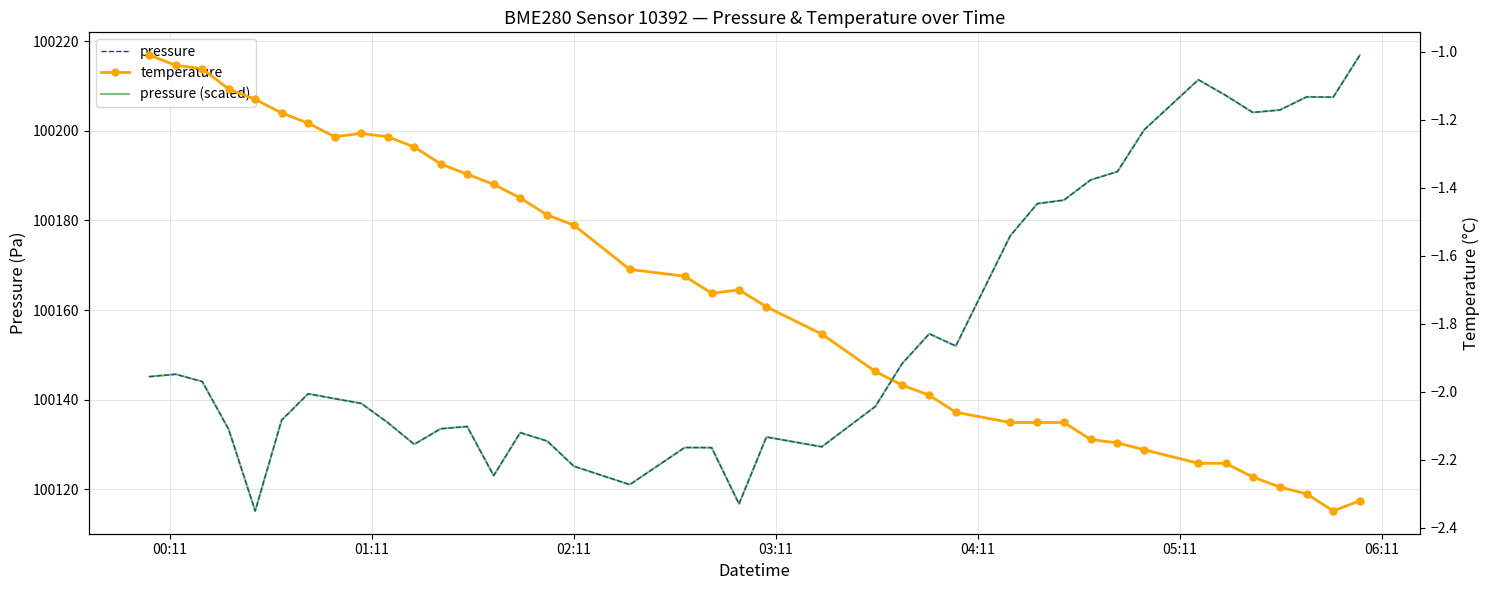

True or false: pressure and temperature intersect in this chart.

False